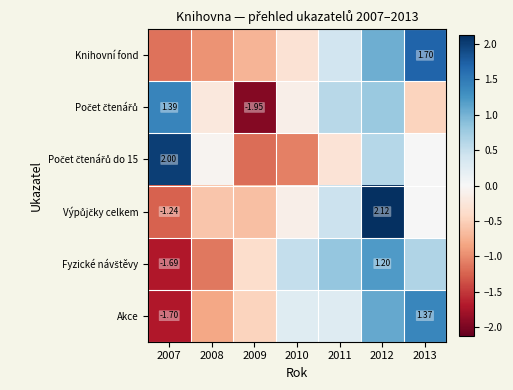

Between 2007 and 2012, which is larger?

2012